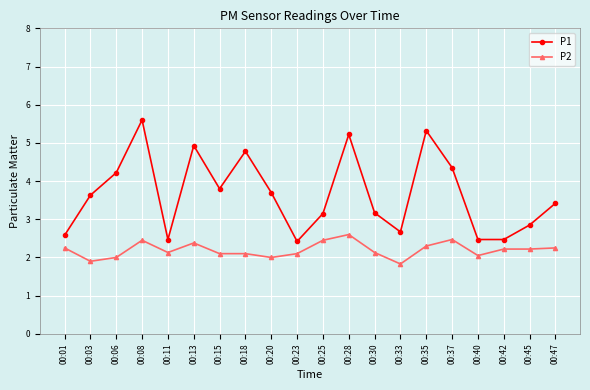

What is the average value of the P2 series?

2.2